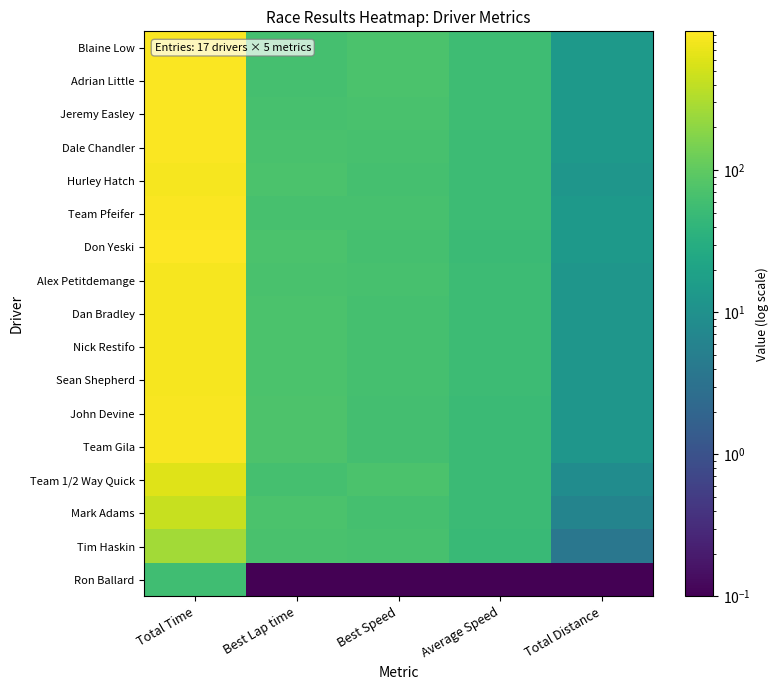

How many data points does each series have?

5